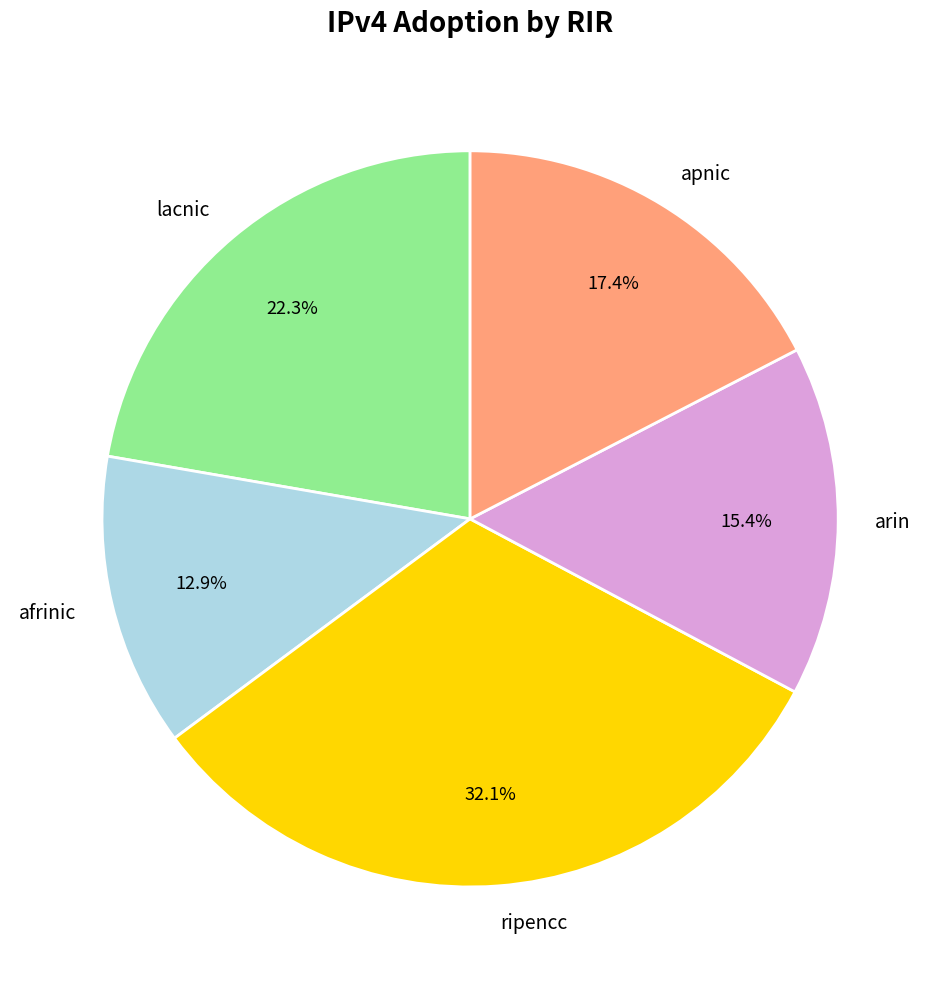

How many slices are in this pie chart?

5